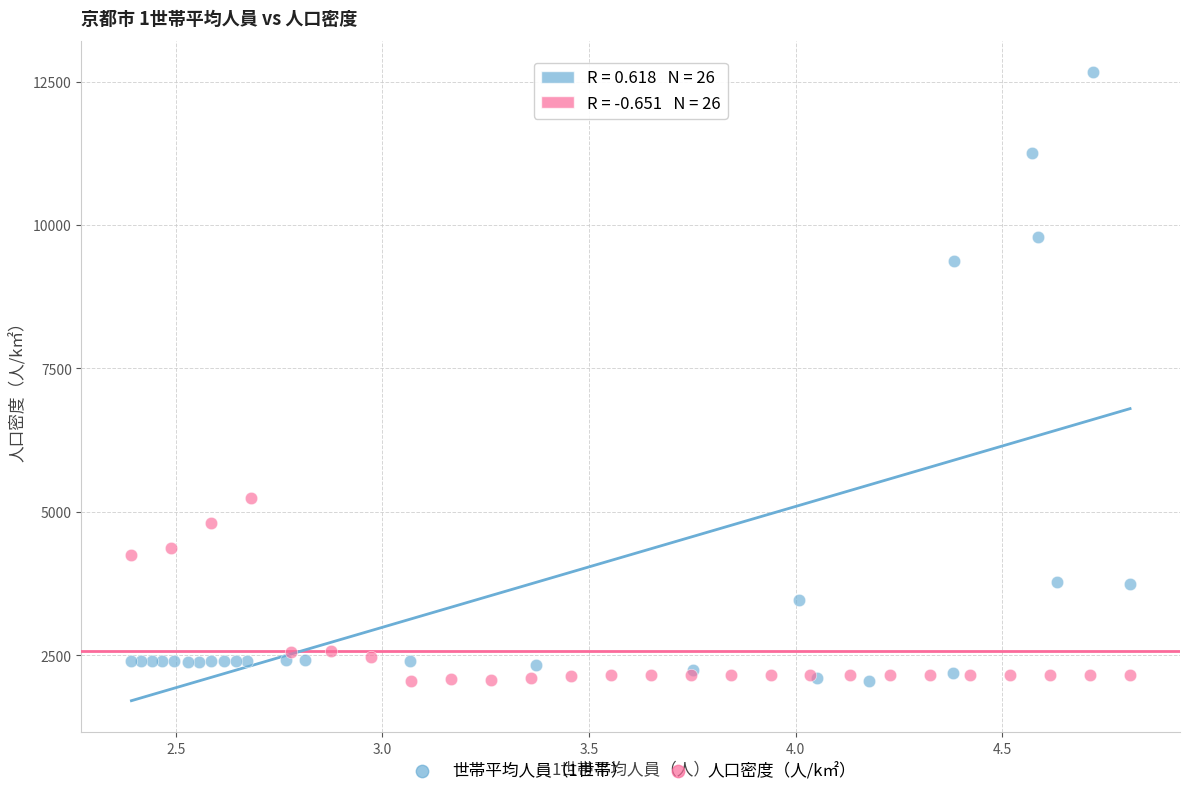

Which series has the widest spread of Y values?

世帯平均人員（1世帯）